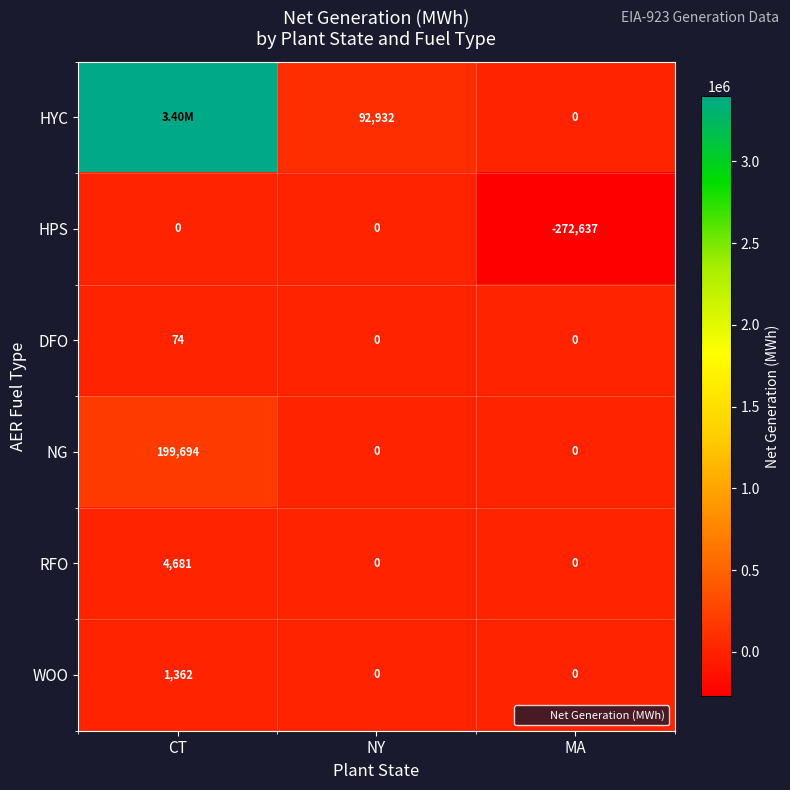

Rank the series at NY from highest to lowest value.

HYC, HPS, DFO, NG, RFO, WOO